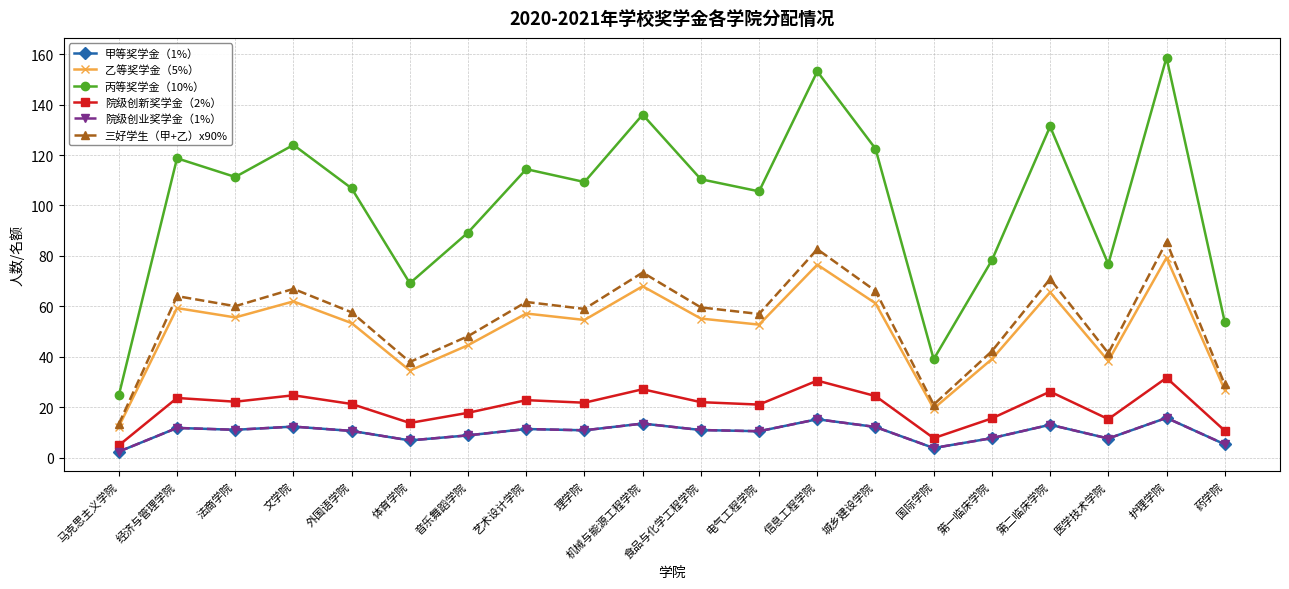

Does the chart have visible grid lines?

Yes